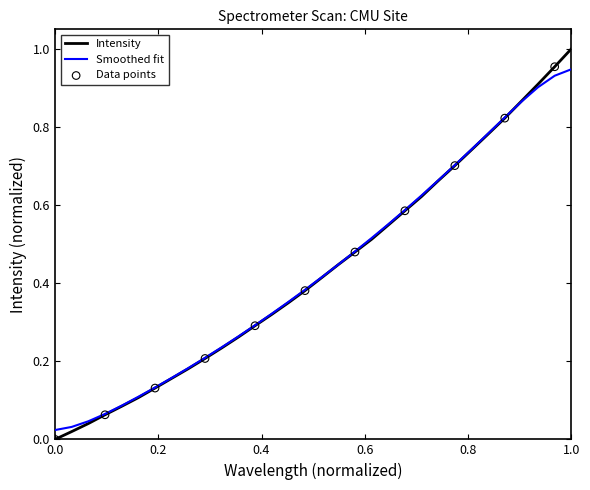

Which series has the widest spread of values?

Intensity